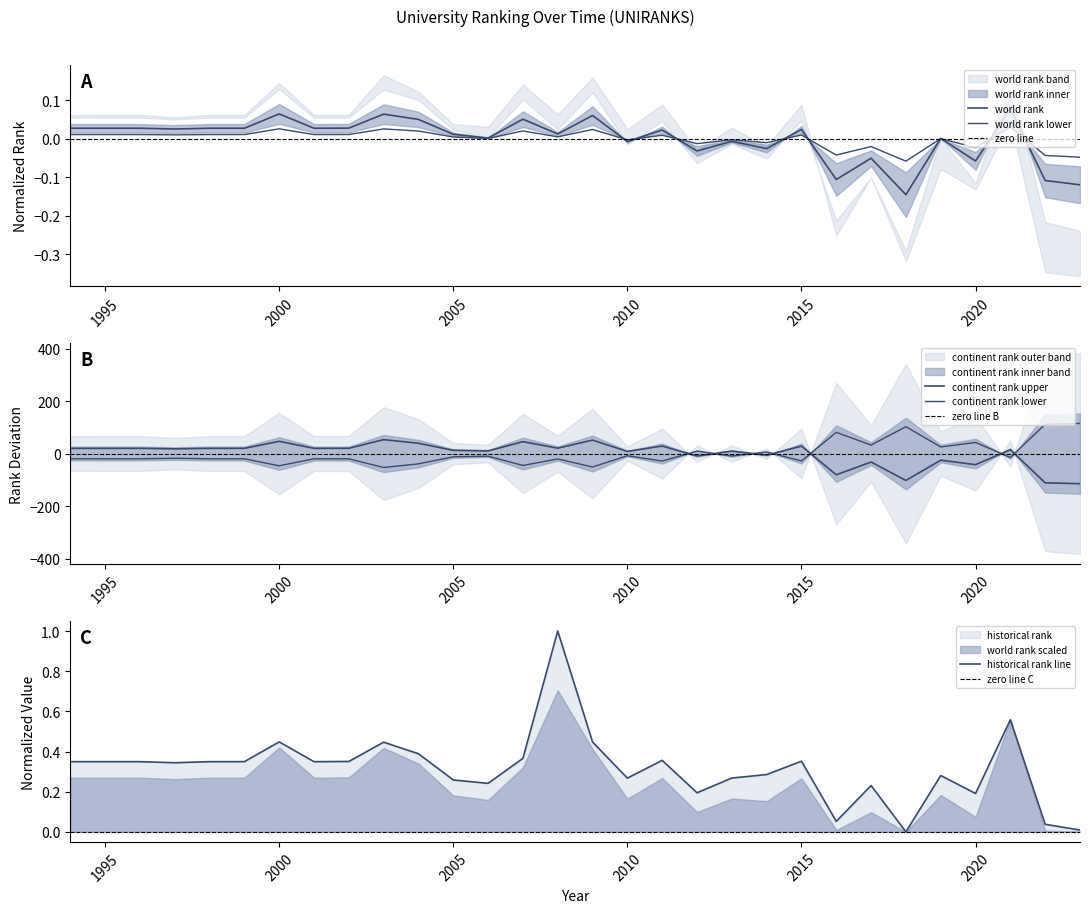

Which series has the widest spread of values?

continent rank